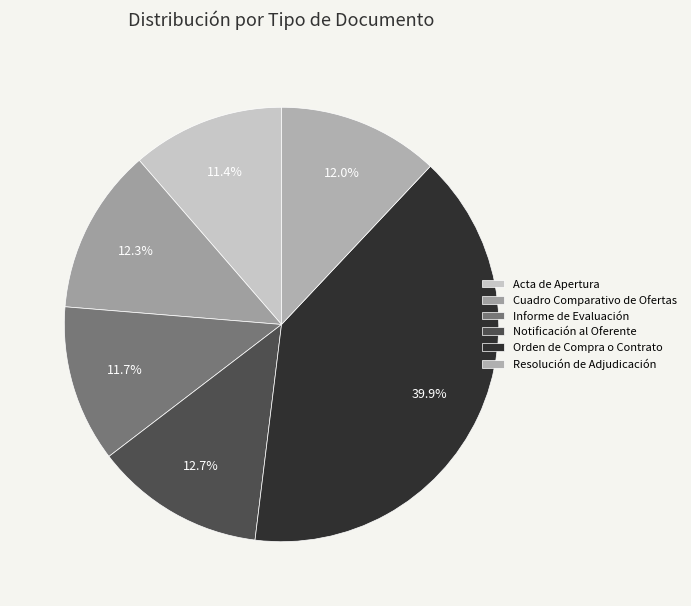

What percentage is the Orden de Compra o Contrato slice, to the nearest percent?

40%